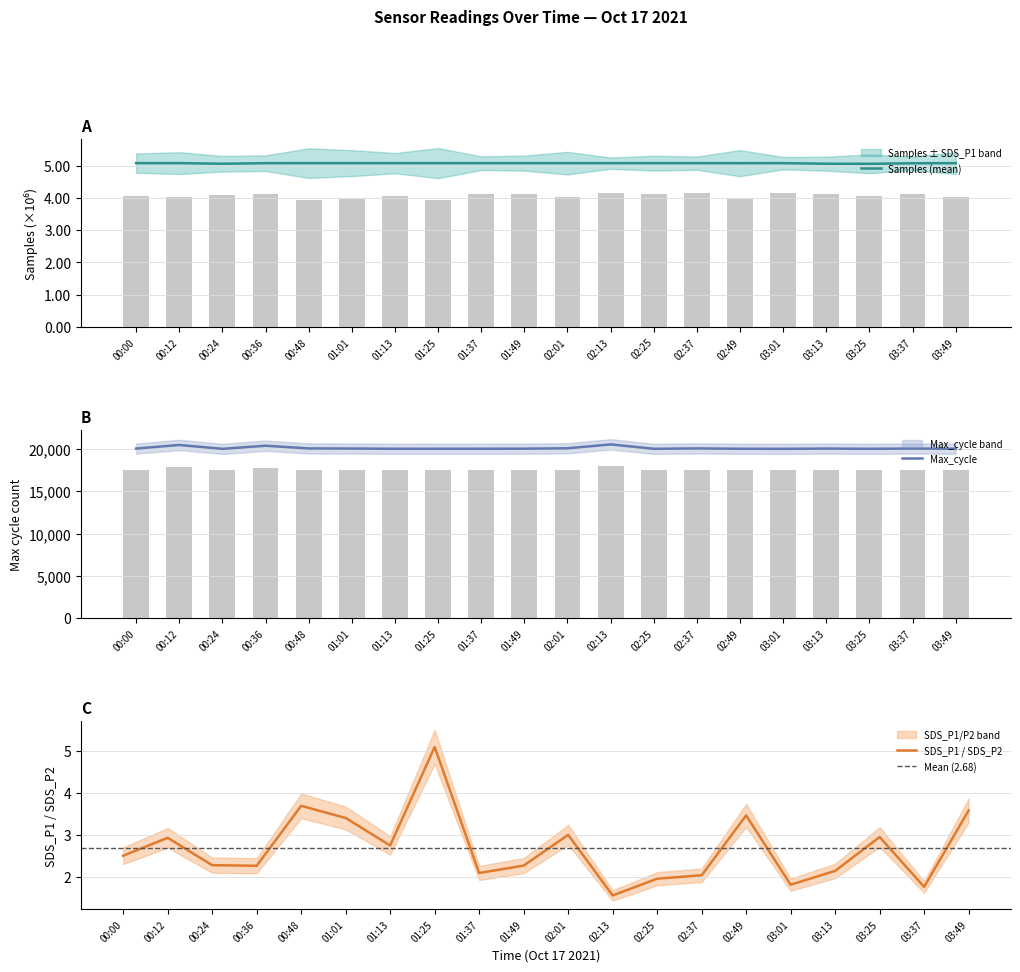

How many groups of bars are there?

20